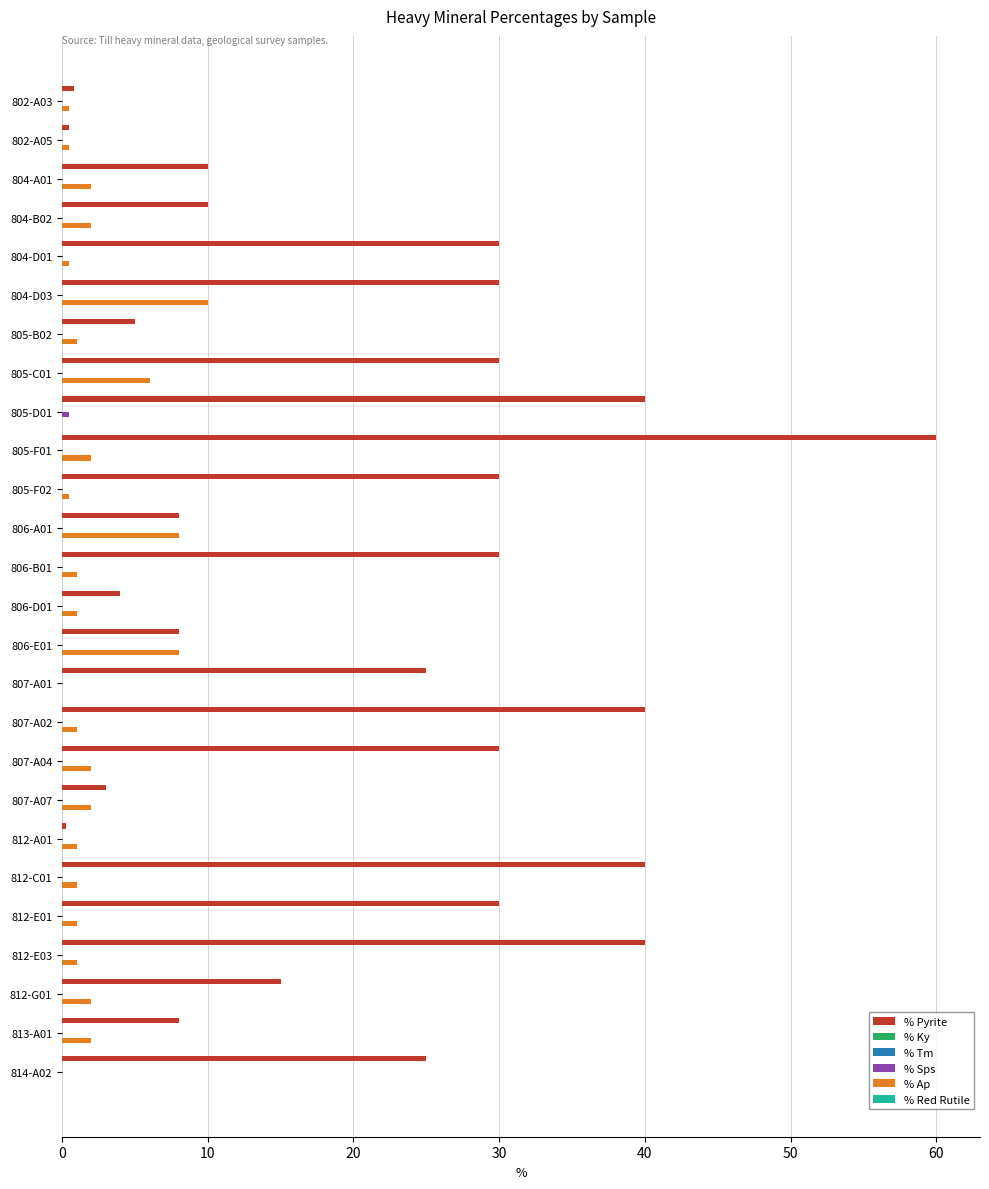

Between 40 and 70, which series saw the biggest shift?

% Ap